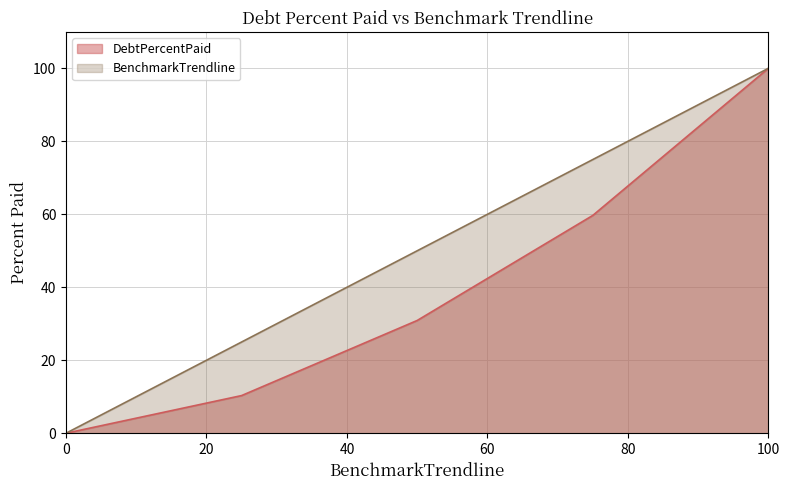

True or false: DebtPercentPaid has a value of 144.4 at 100.

False